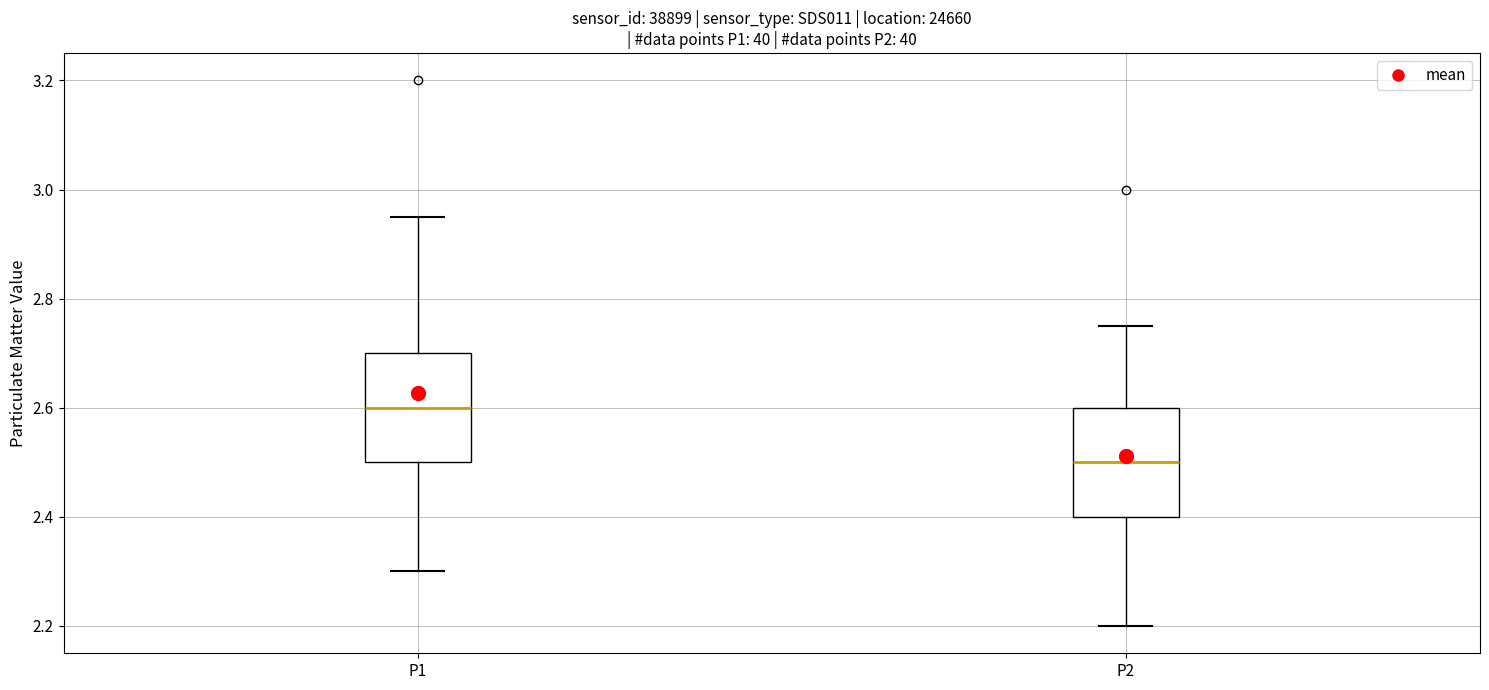

Reading left to right, transcribe this box plot: for each box, give where its median line is, the range the box spans, and where its two whiskers end, as read against the y-axis. The values are not printed on the chart, so give them approximately, as read against the axis.

P1: median 2.60, box 2.50 to 2.70, whiskers 2.30 to 2.96
P2: median 2.50, box 2.40 to 2.60, whiskers 2.20 to 2.76